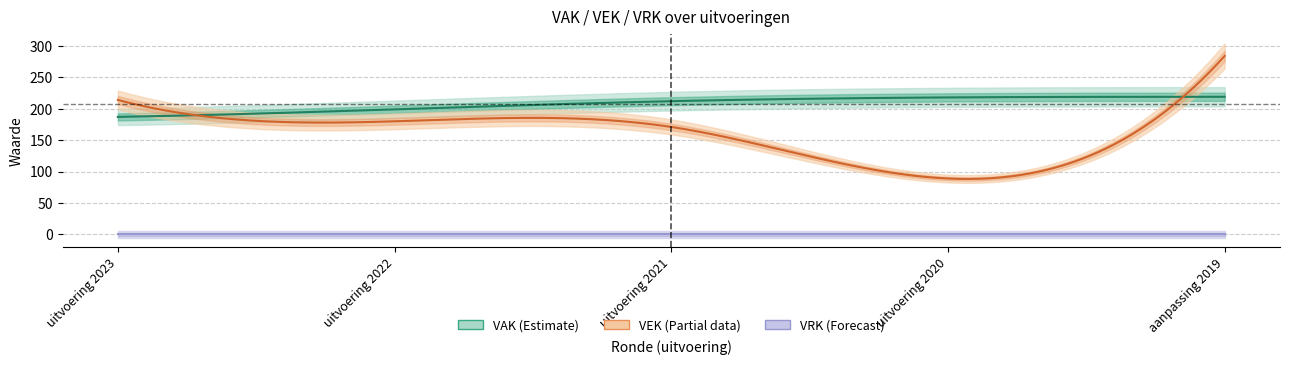

What is the average value of the VEK series?

188